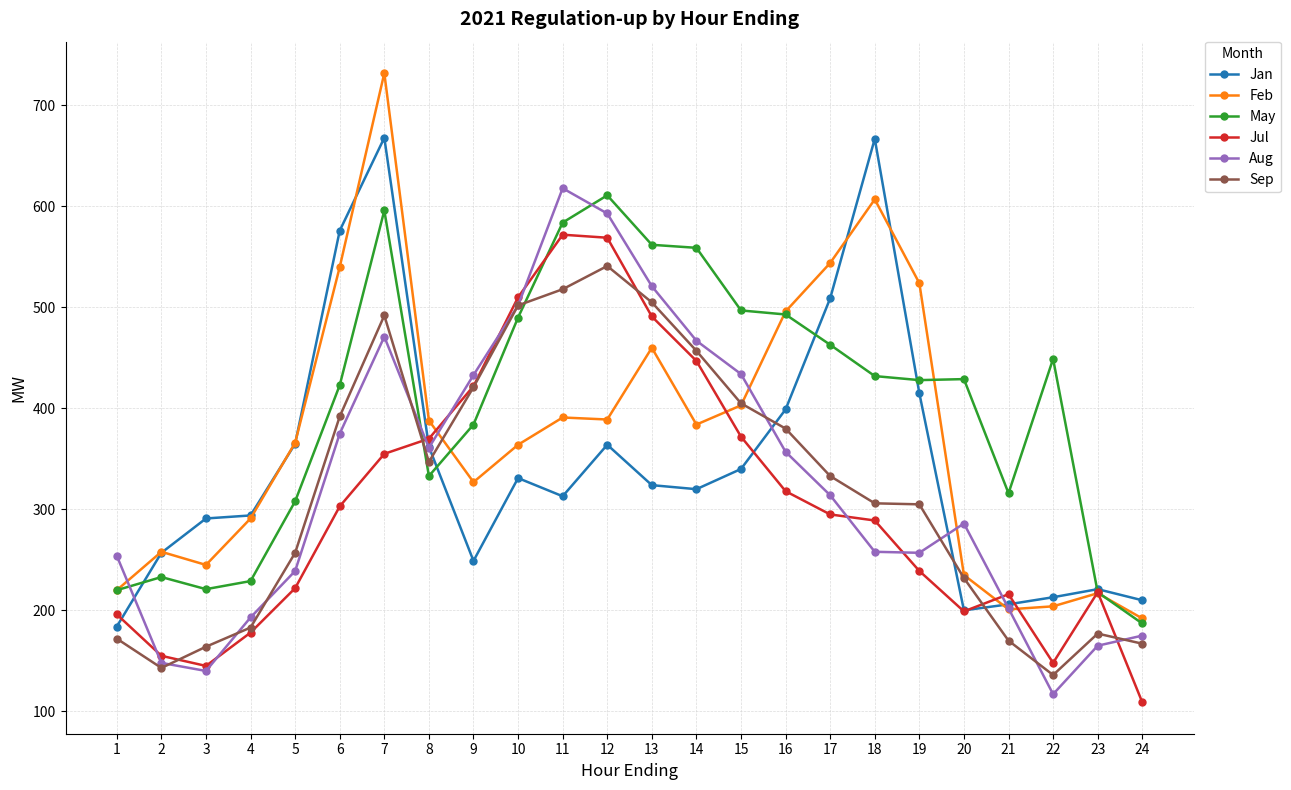

Where do May and Aug first cross each other?

1 and 2